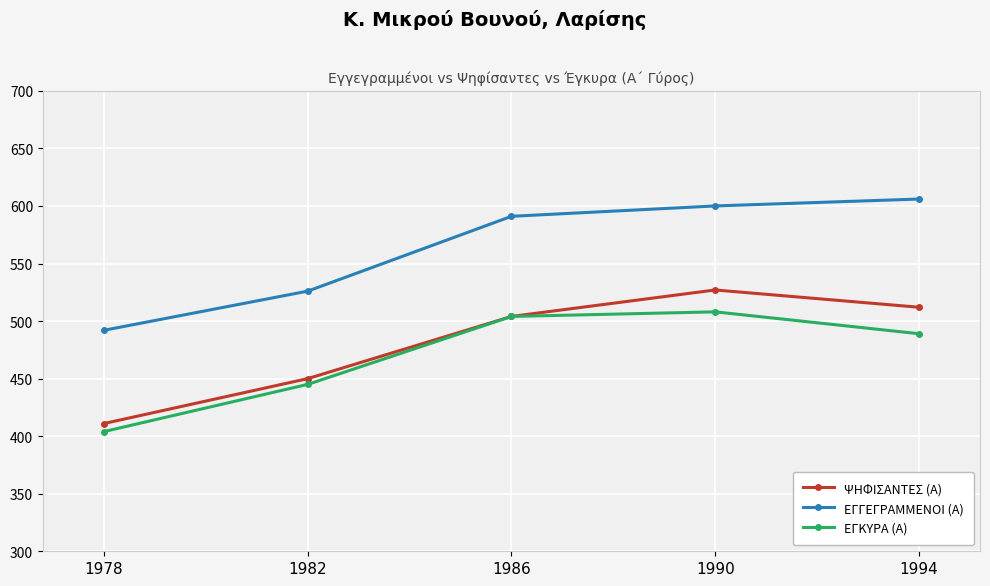

Which category has the highest value in the ΕΓΚΥΡΑ (Α) series?

1990